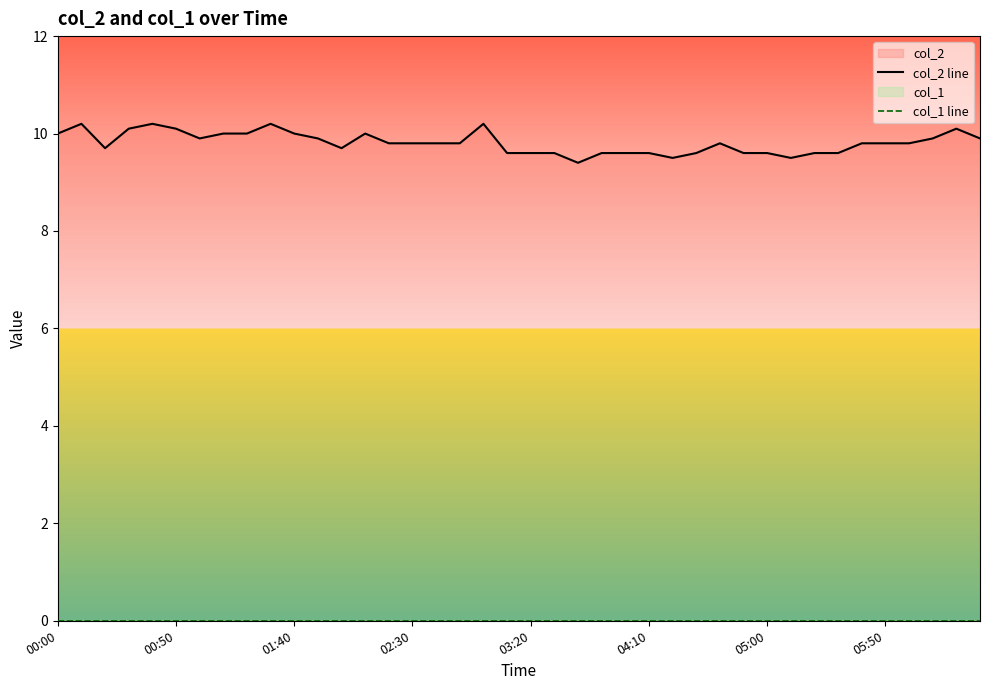

How many lines are shown in the chart?

2